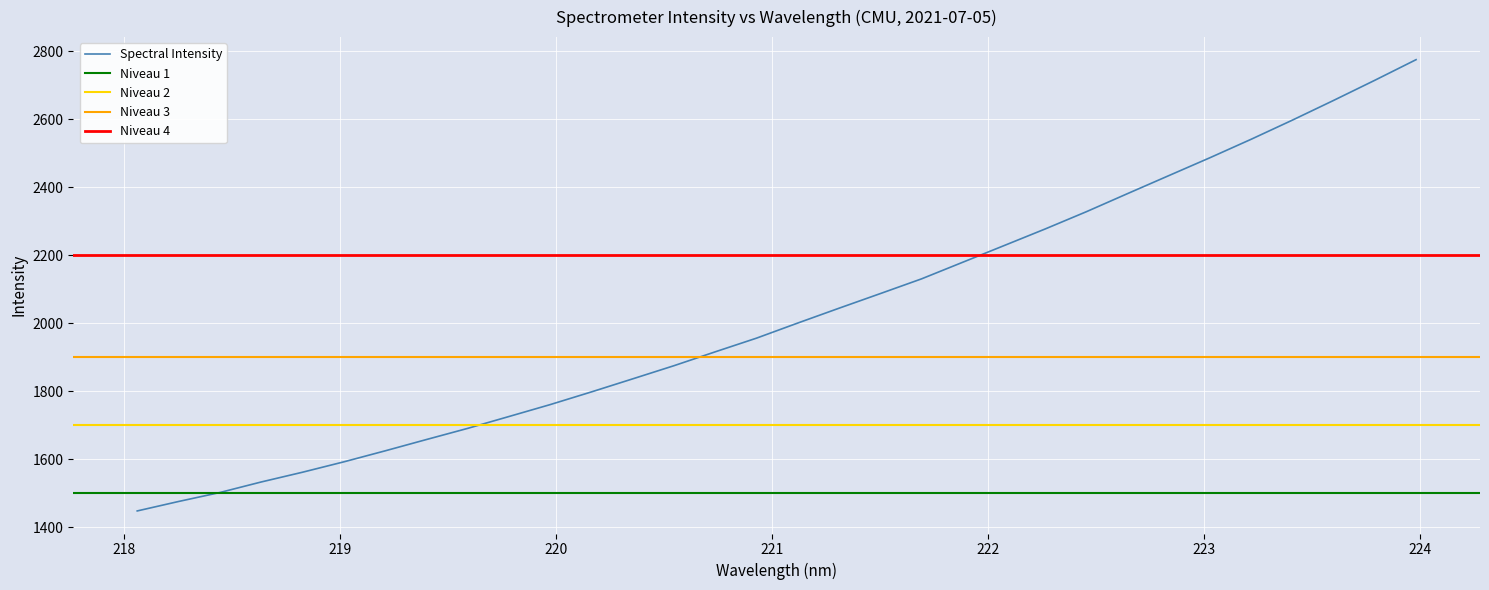

What is the highest value of the Spectral Intensity series?

2775.0